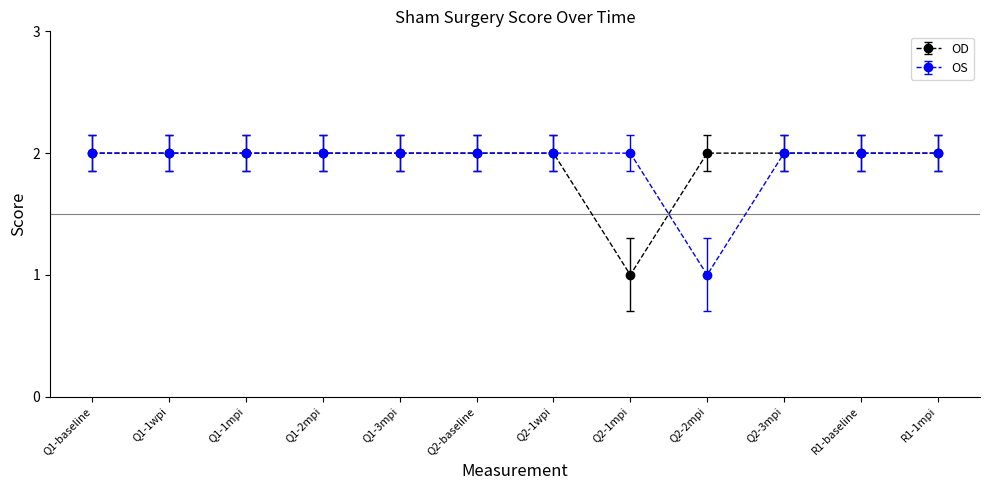

Read the OS value at Q1-baseline.

2